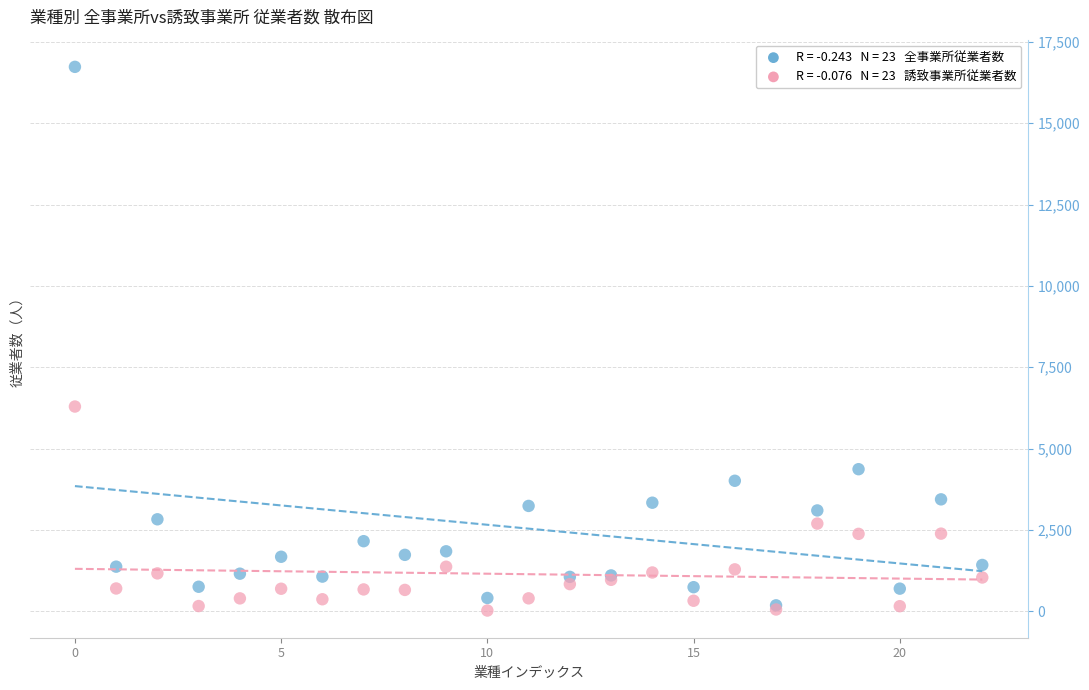

Across all series, what Y value is closest to 8377?

6292